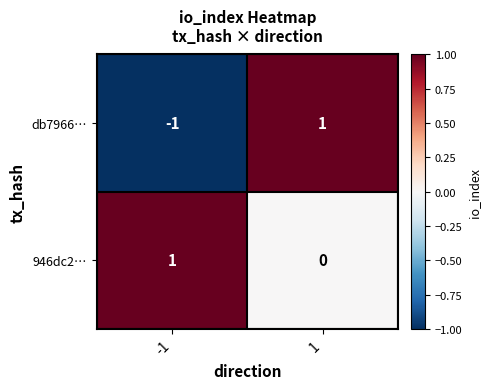

Is the value of db7966… at 1 greater than the value of 946dc2… at 1?

Yes